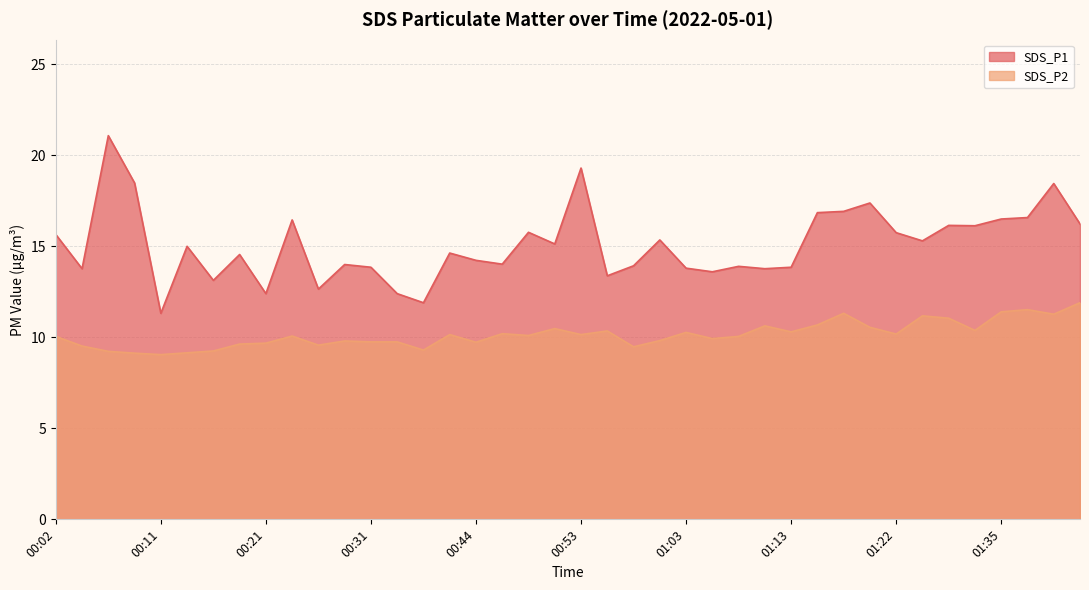

Where is SDS_P2 nearest to the value 10?

00:02